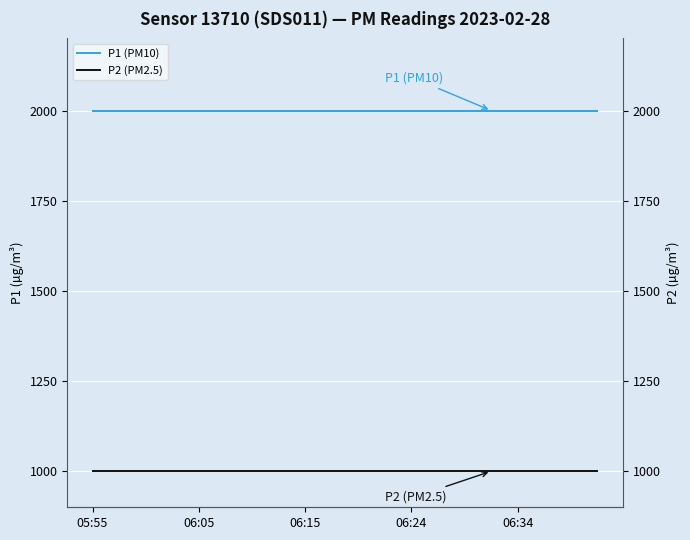

What is the sum of the P1 (PM10) values at 10 and 18?

3999.8